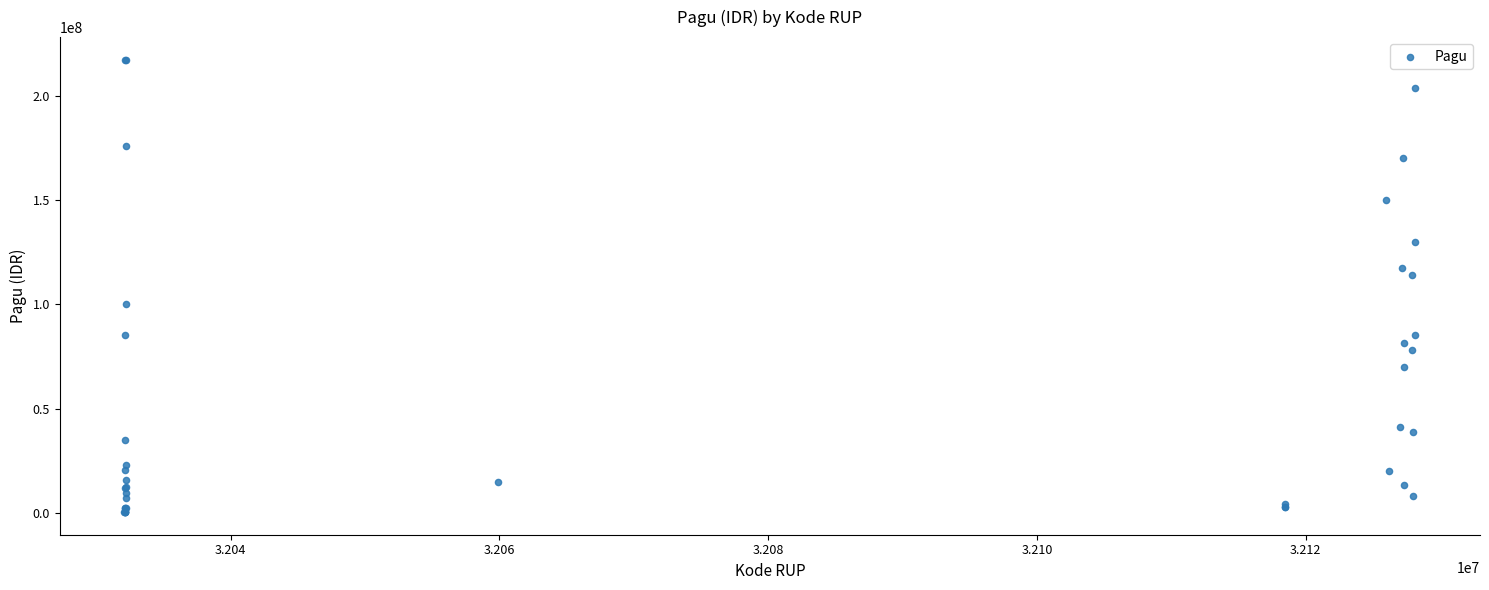

What Y value in the scatter plot is closest to 108830000?

114296000